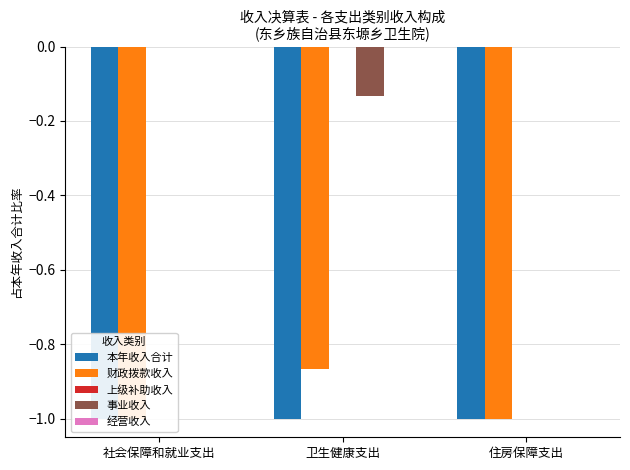

The 上级补助收入 series shows 0.0 at 住房保障支出. True or false?

True